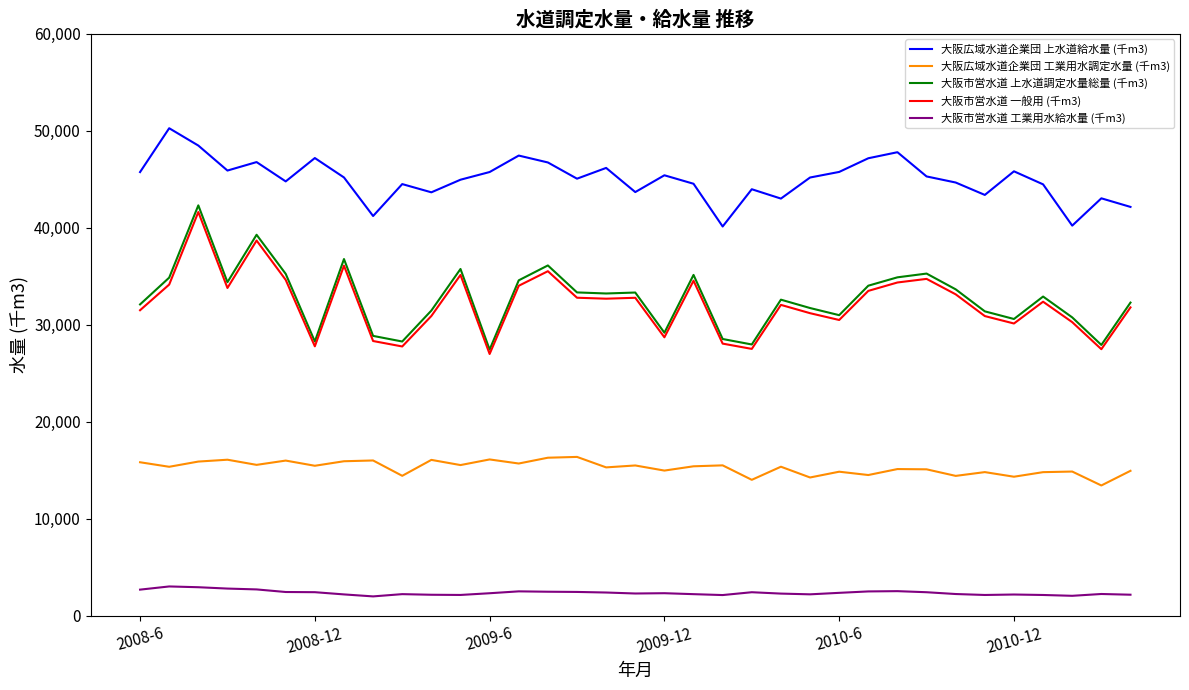

Which series has the largest total across all categories?

大阪広域水道企業団 上水道給水量 (千m3)